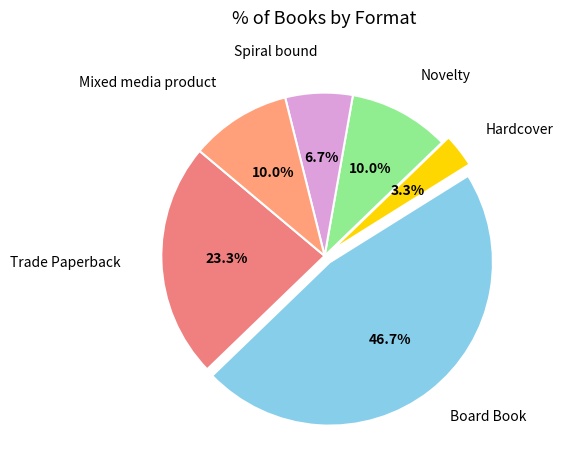

Between Hardcover and Spiral bound, which is larger?

Spiral bound